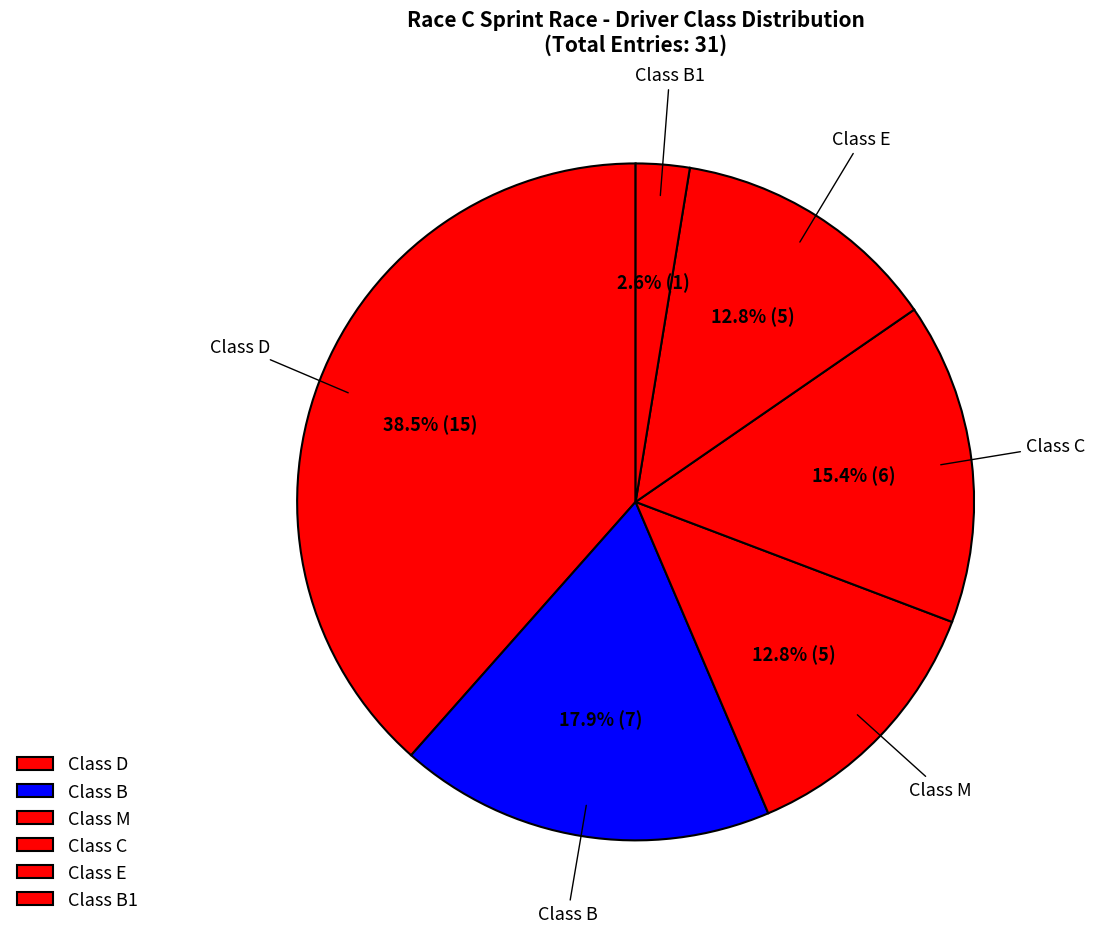

Count the number of slices in the pie.

6